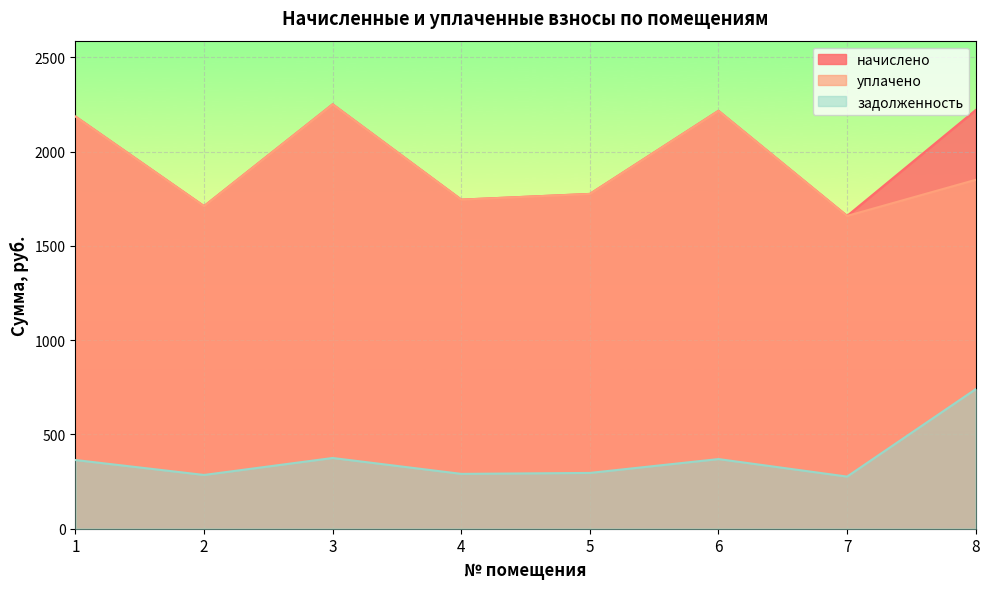

What is the value of the задолженность point at the 7th from the left?

276.5